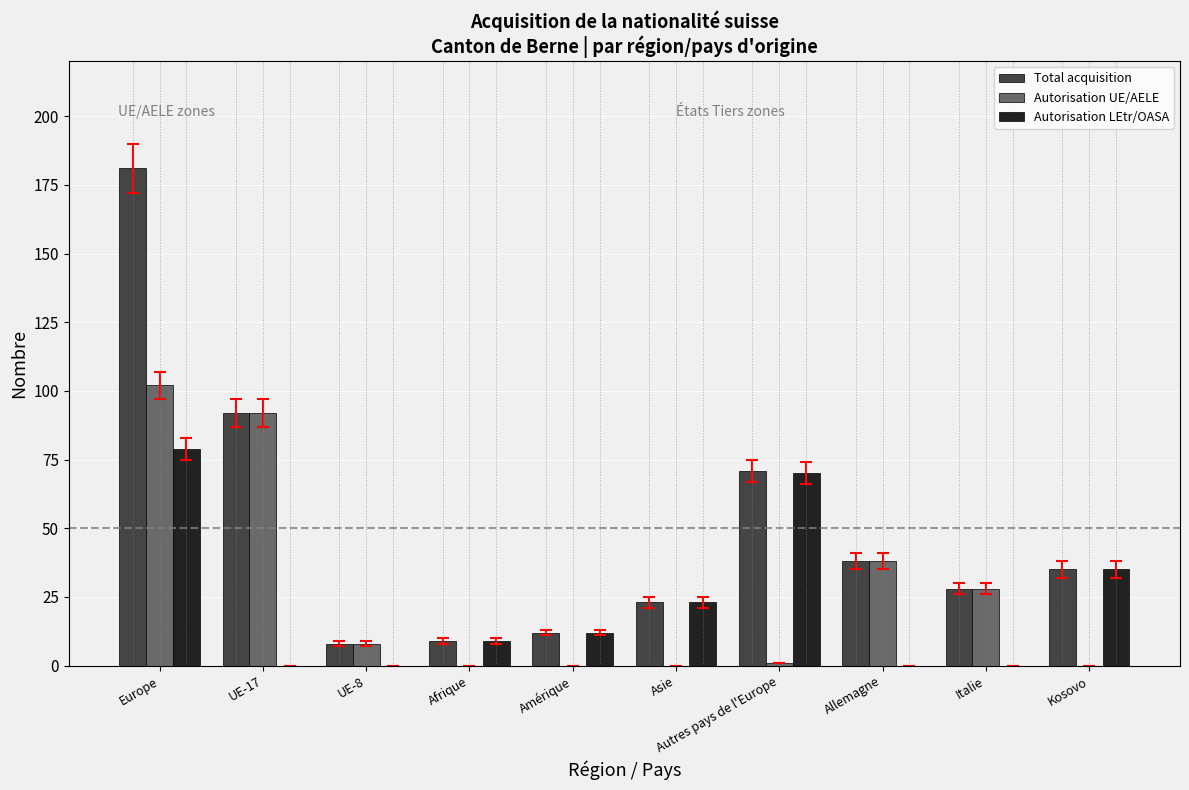

What is the average value of the Total acquisition series?

50